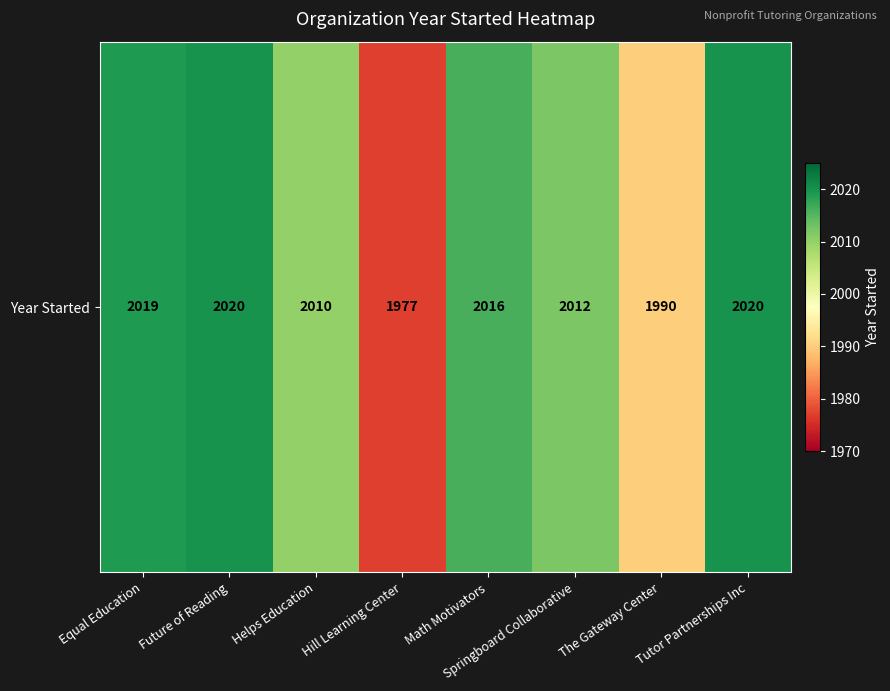

What is the sum of the values at The Gateway Center and Hill Learning Center?

3967